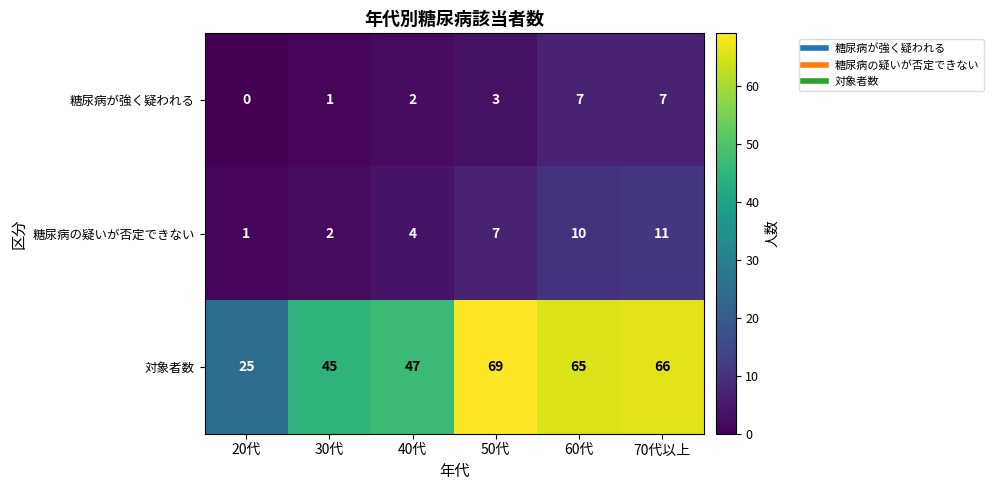

What is the difference between the highest and lowest values at 50代?

66